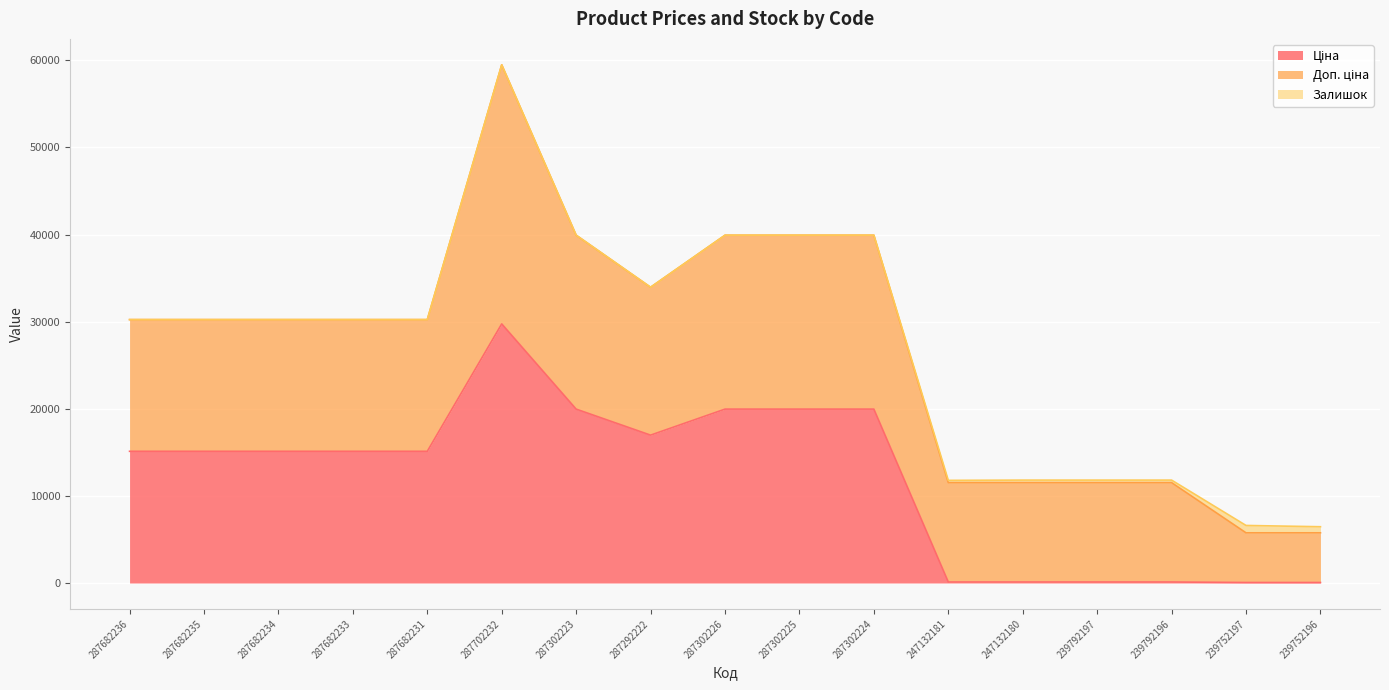

True or false: Залишок and Доп. ціна cross at least once.

False